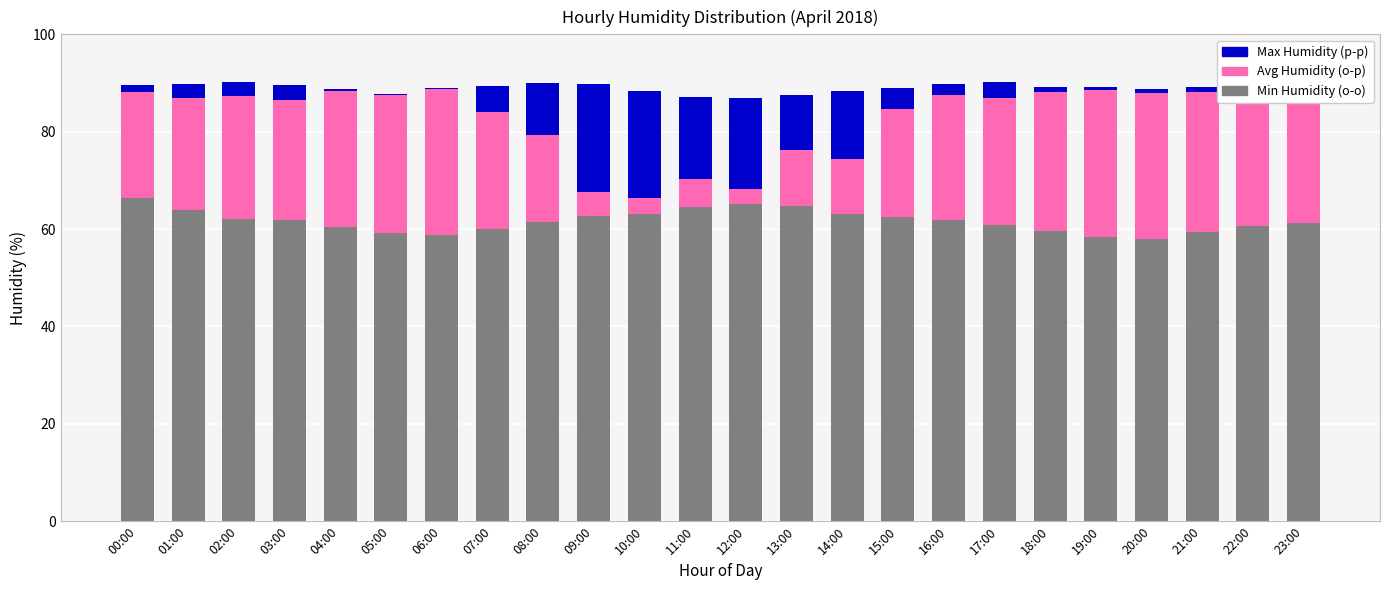

What is the sum of the Max Humidity values at 11:00 and 15:00?

21.3